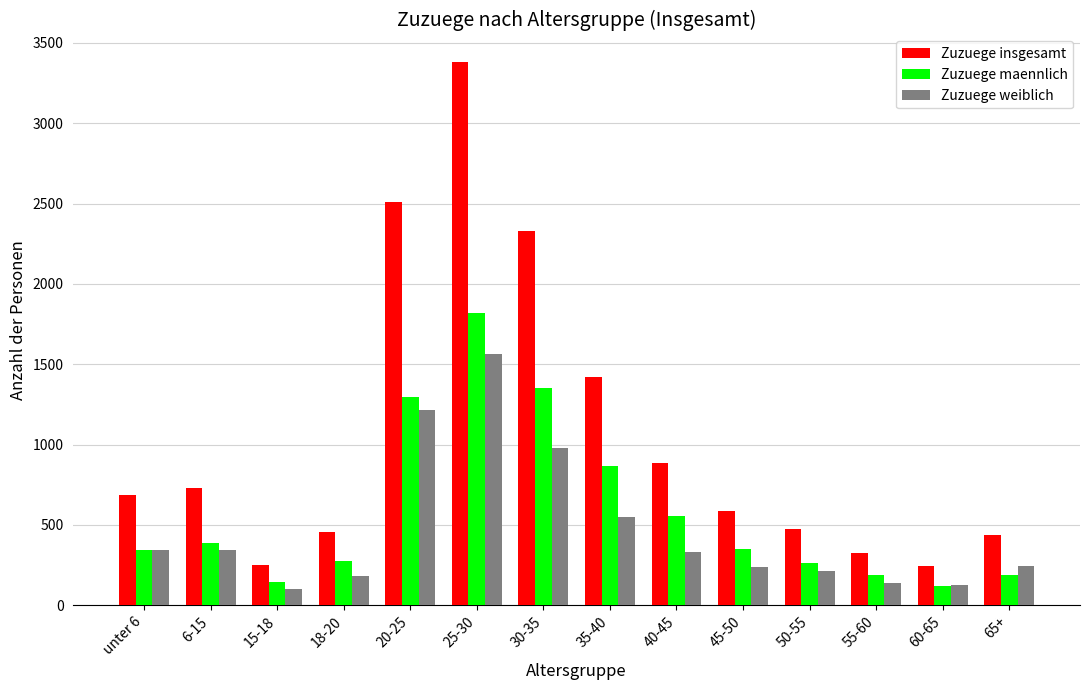

At how many categories does at least one series exceed 561?

8